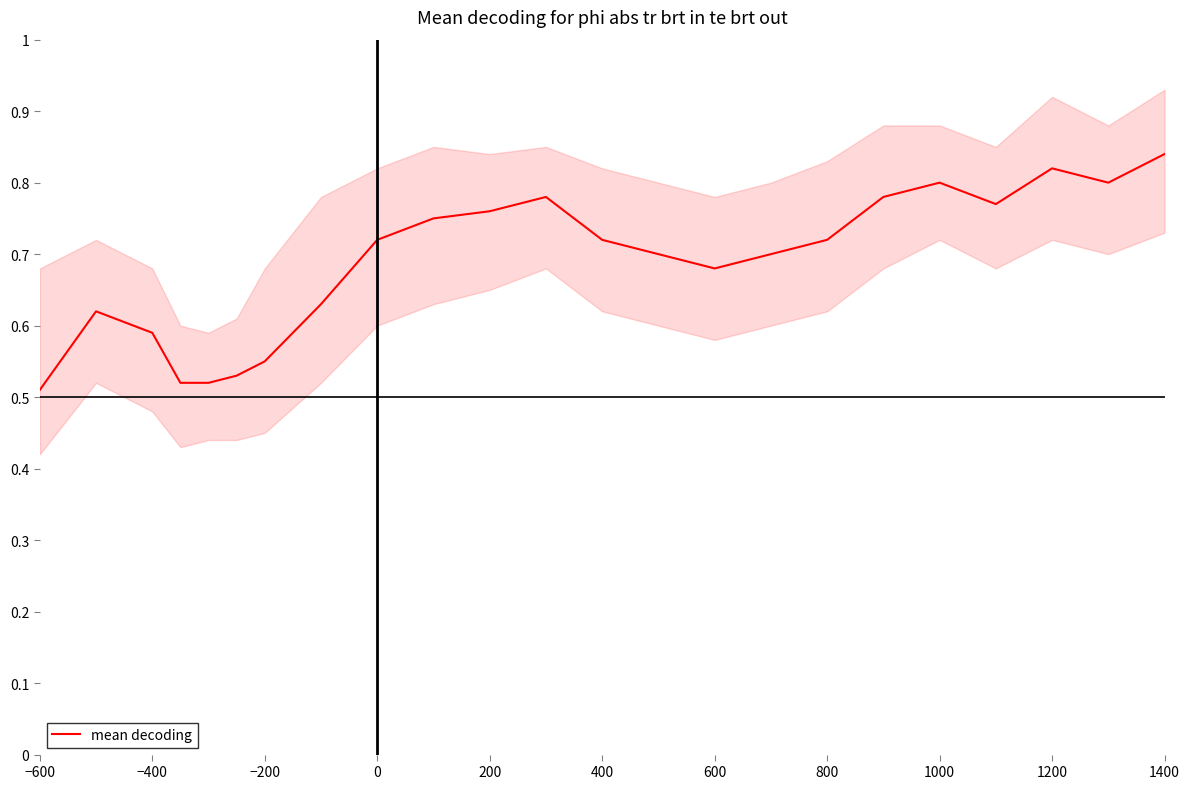

How many points are higher than both their immediate neighbors (excluding endpoints)?

4